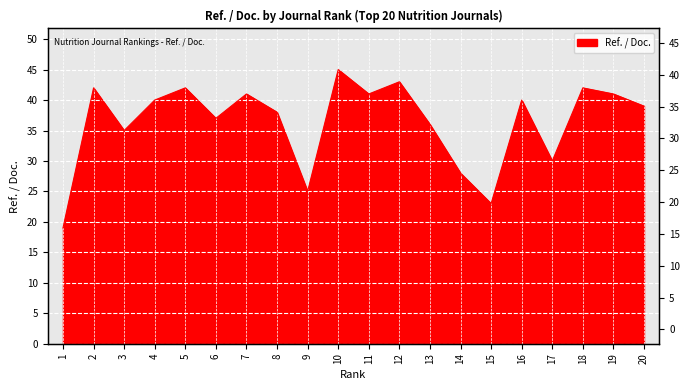

What is the greatest value displayed?

45